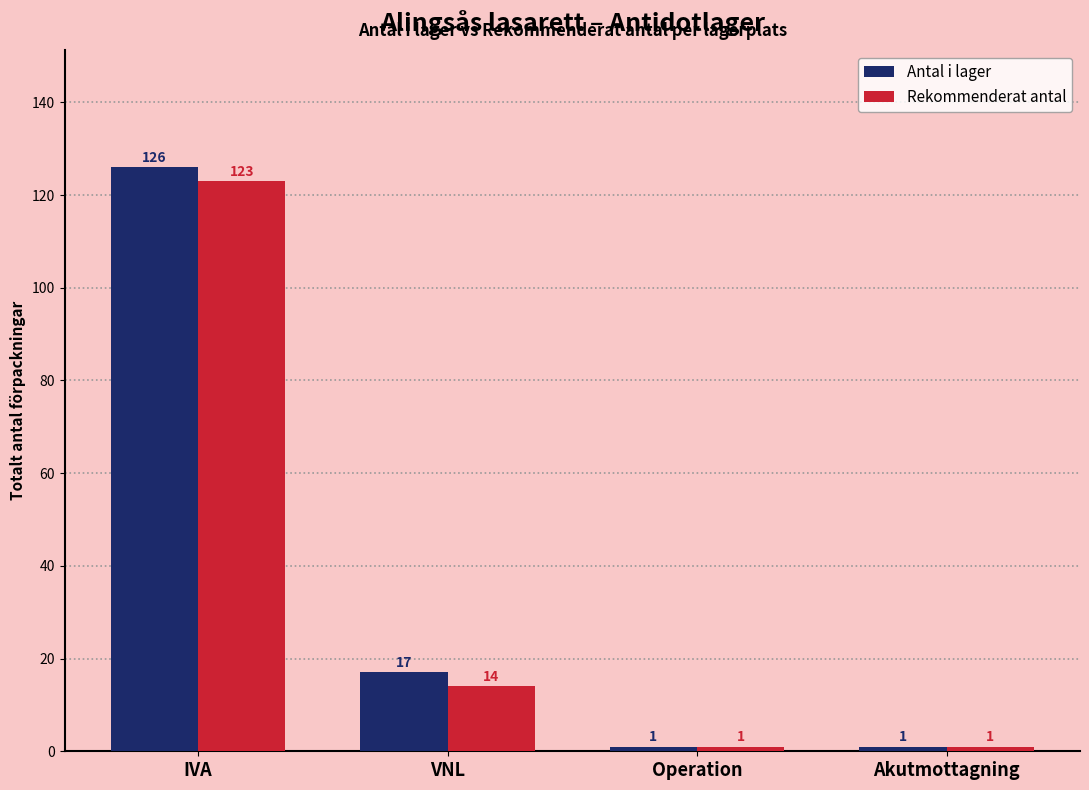

Reading left to right, what are all the values shown in this chart?

Antal i lager: IVA=126	VNL=17	Operation=1	Akutmottagning=1
Rekommenderat antal: IVA=123	VNL=14	Operation=1	Akutmottagning=1